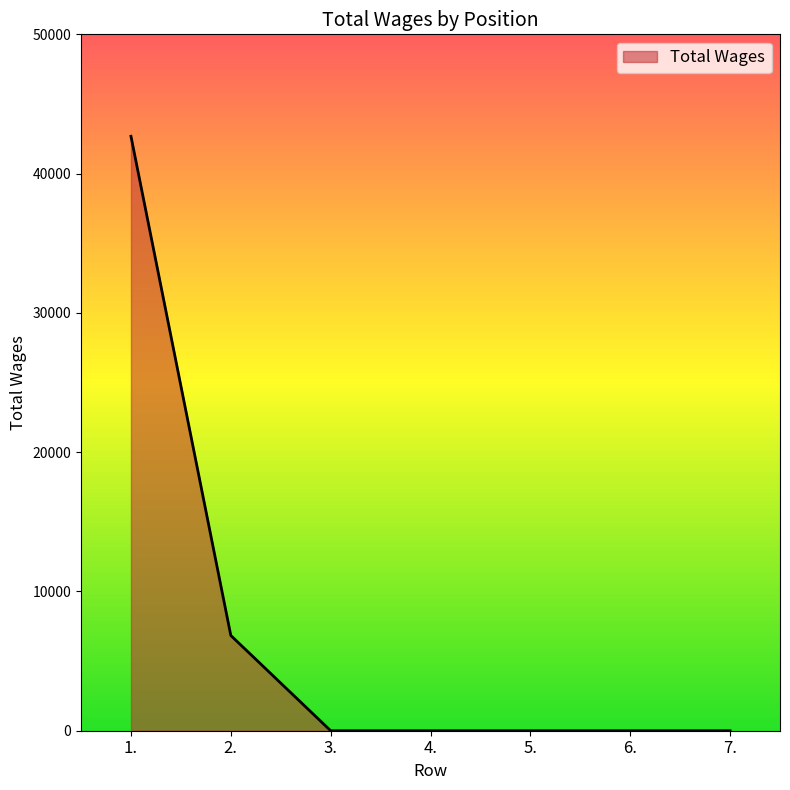

The value at 6. is 0. True or false?

True